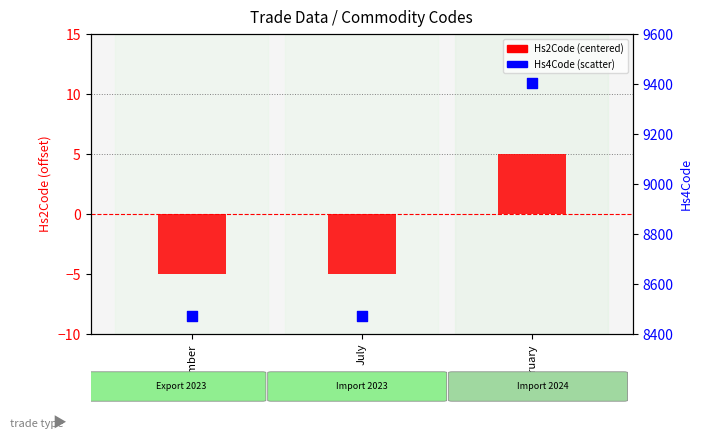

Which series has the largest total across all categories?

Hs4Code